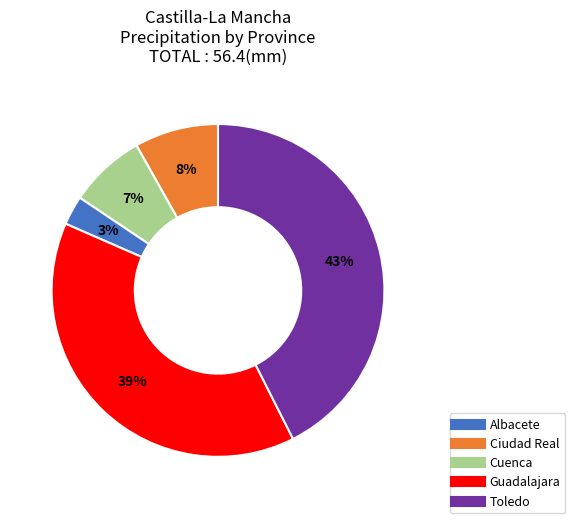

How many segments does this pie chart have?

5